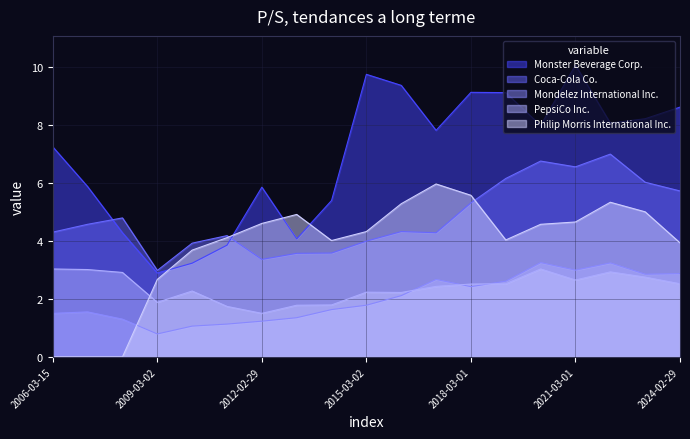

How many lines are shown in the chart?

5